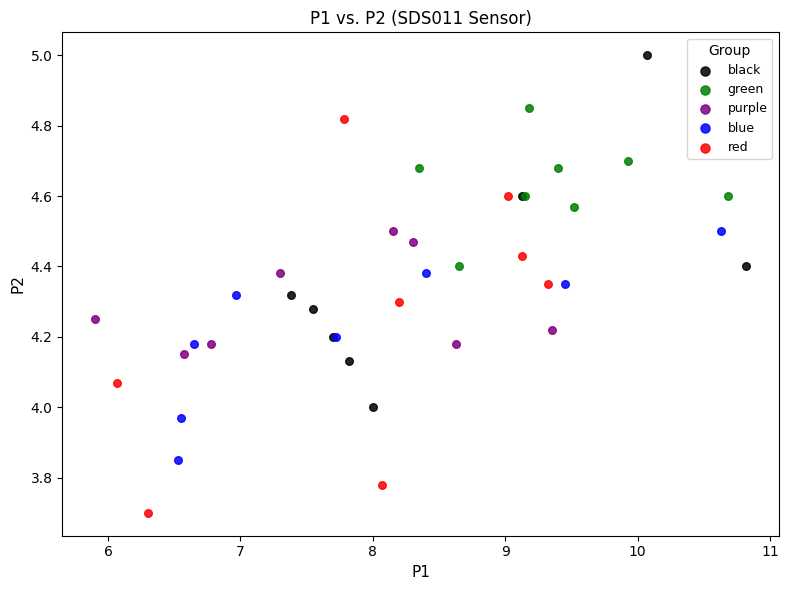

Which series has the largest Y range (max minus min)?

red